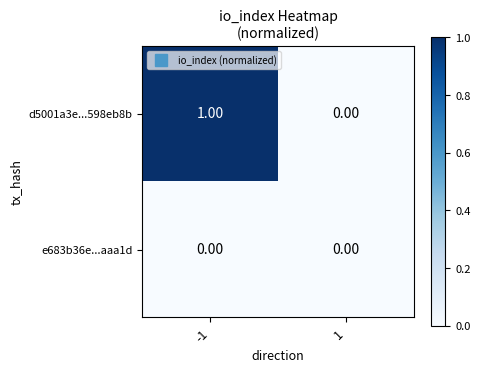

List the series in order of their overall mean, highest first.

d5001a3e...598eb8b, e683b36e...aaa1d